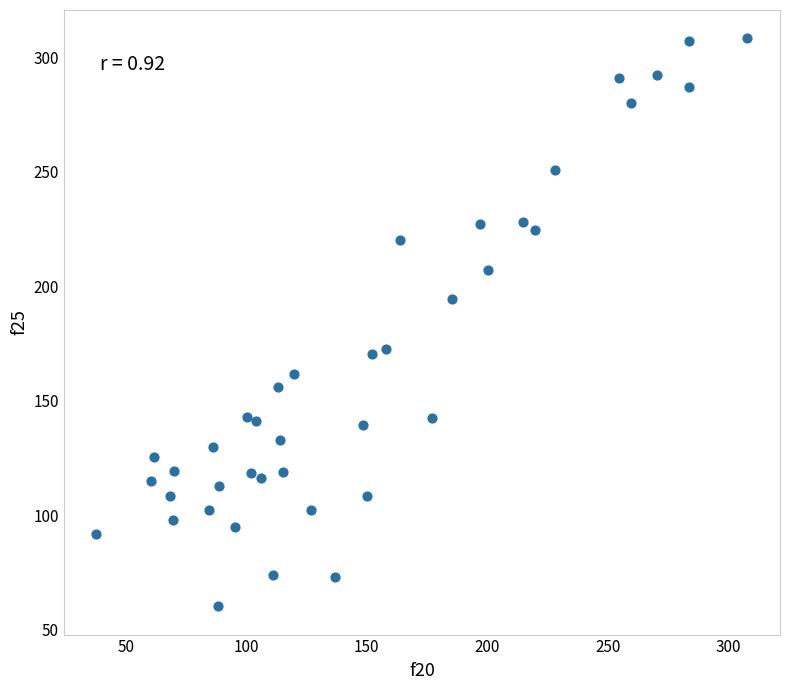

What is the range of Y values (max minus min)?

247.9